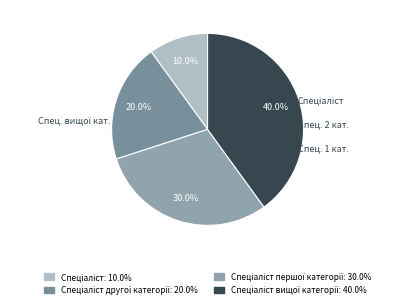

Is there any slice that represents more than half of the pie?

No